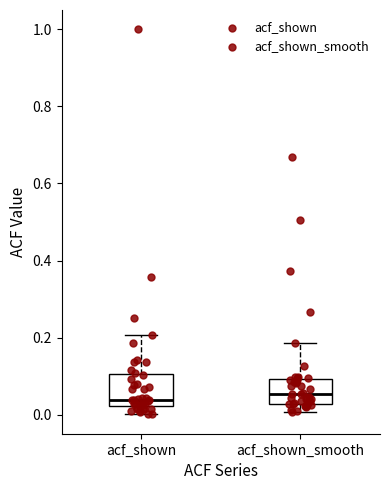

Where is the lower edge of the box for acf_shown on the y-axis? The values are not printed on the chart, so give them approximately, as read against the axis.

0.02